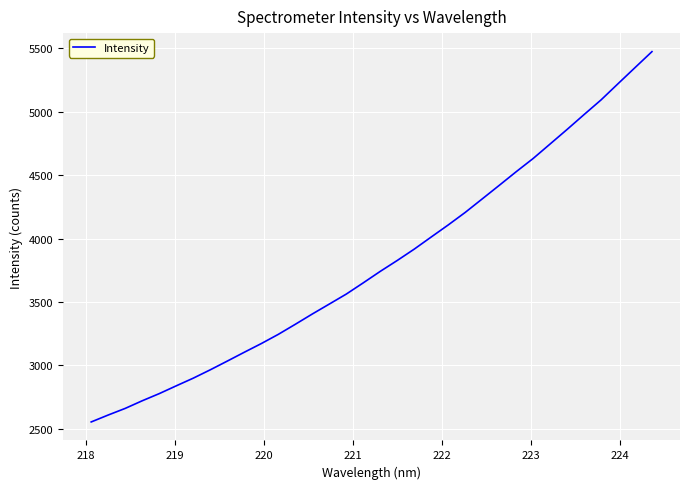

How many lines are shown in the chart?

1